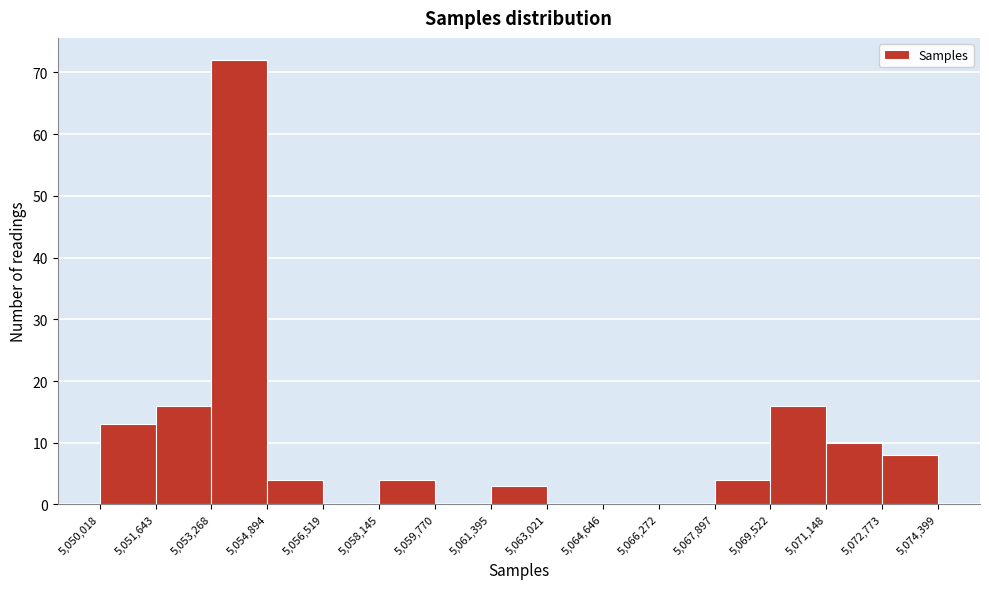

What is the height of the bar covering 5,069,522 to 5,071,148 on the x-axis? The values are not printed on the chart, so give them approximately, as read against the axis.

16